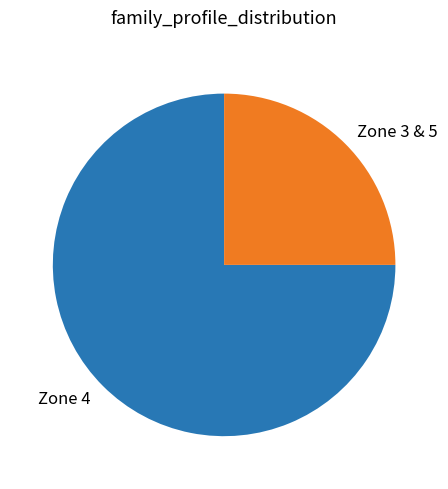

Which category has the biggest portion of the pie?

Zone 4